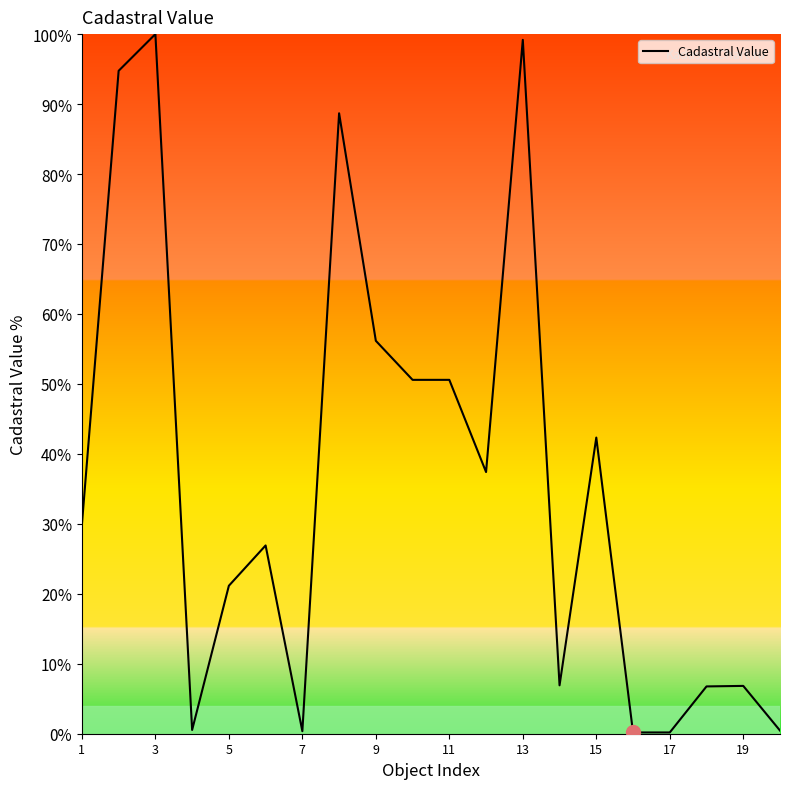

What is the difference between the maximum and minimum values?

99.8